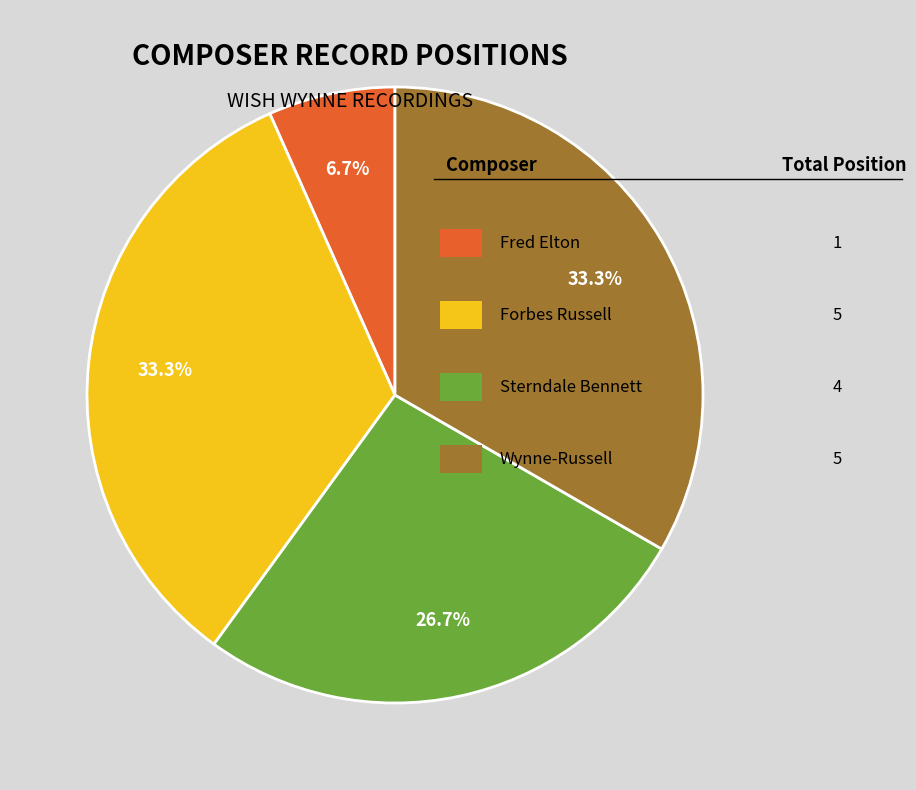

How many slices are in this pie chart?

4